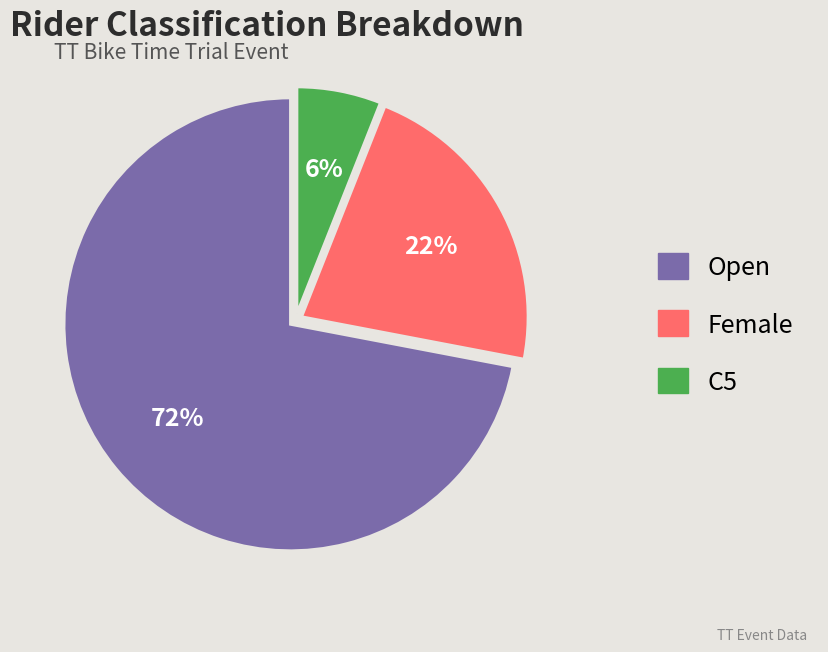

Approximately how many times larger is the value at Female compared to C5?

3.7